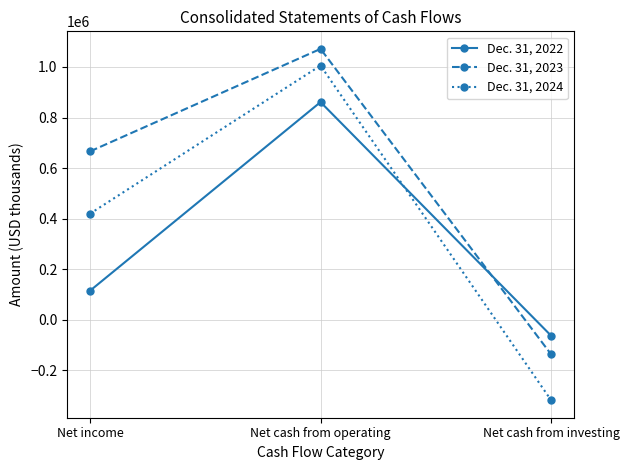

What is the spread (max minus min) of values at Net cash from investing?

255324